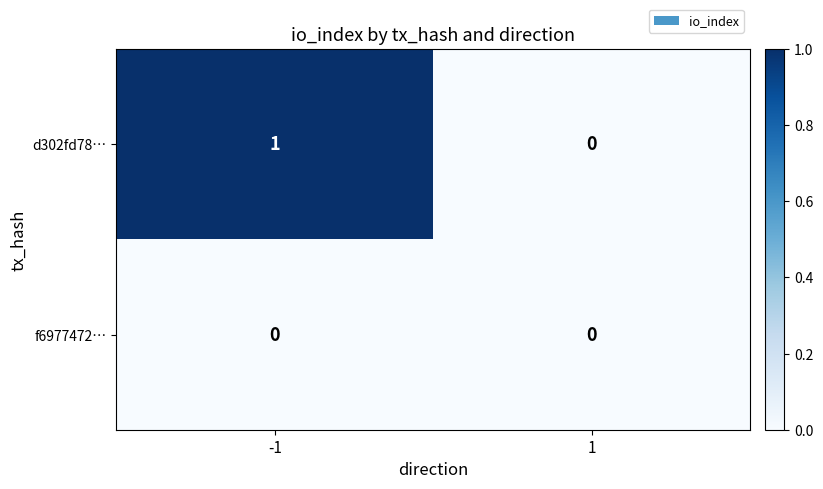

Which series changed the most between -1 and 1?

d302fd78…